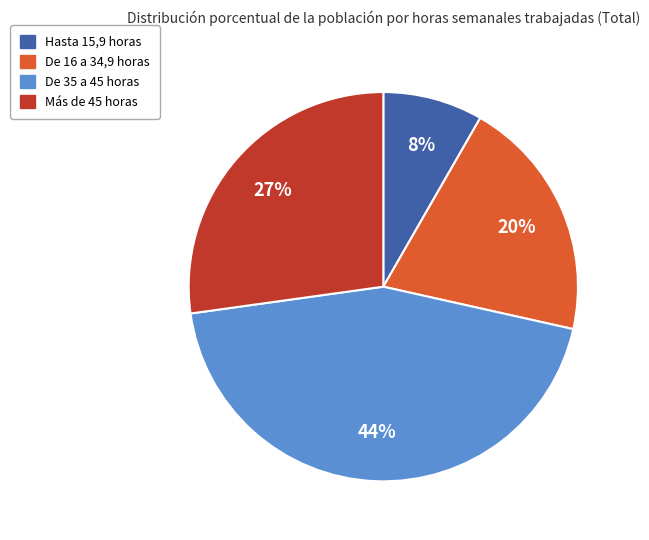

True or false: De 35 a 45 horas accounts for 56% of the total.

False